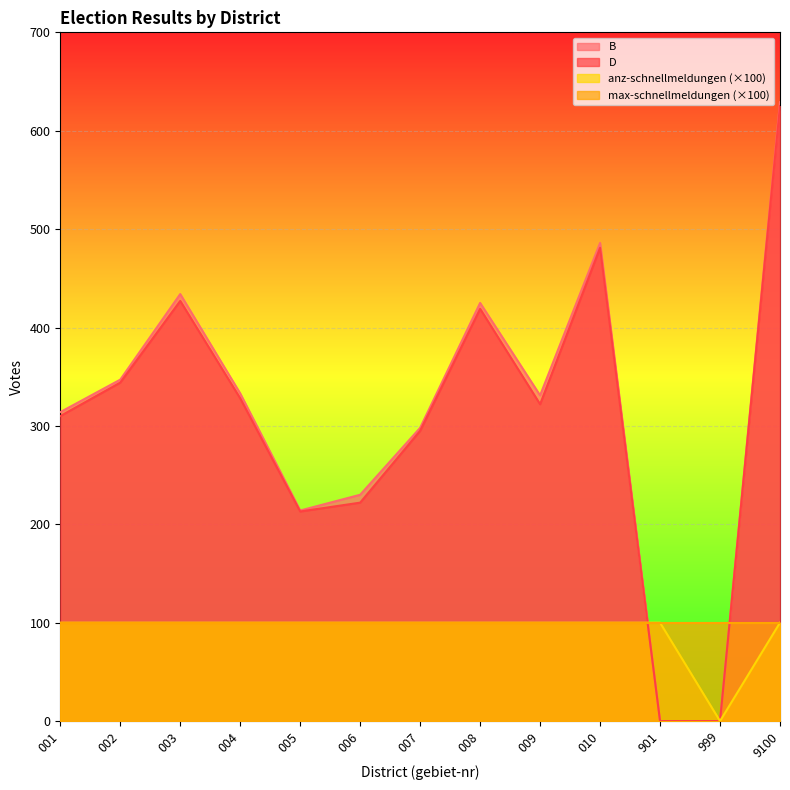

True or false: B and D intersect in this chart.

False